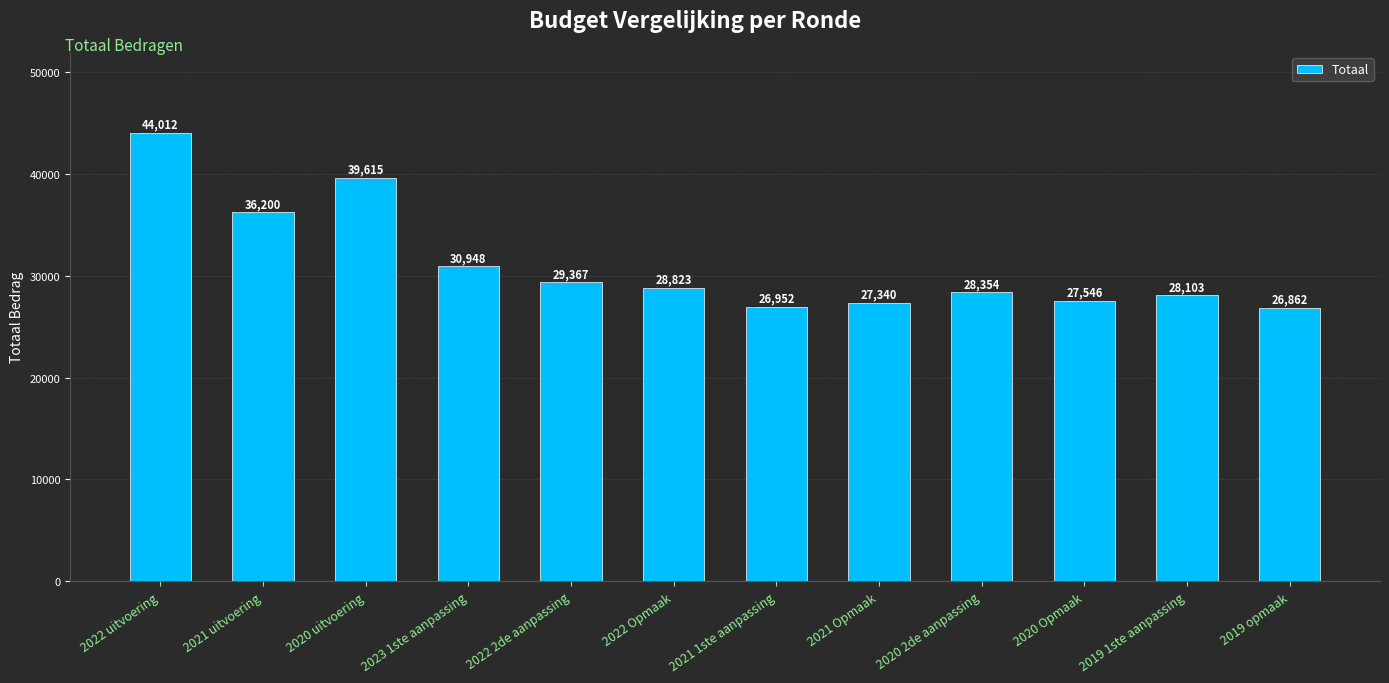

What is the change in value from 2020 2de aanpassing to 2019 opmaak?

-1492